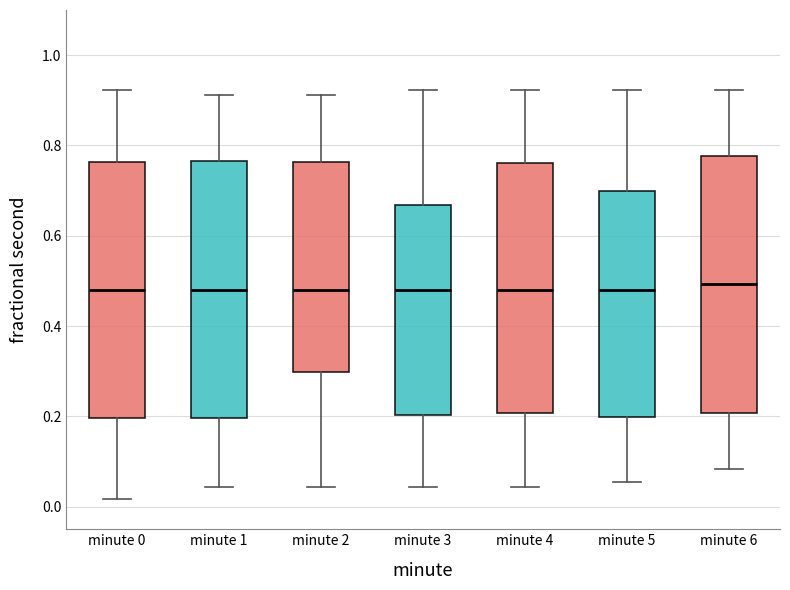

Where is the lower edge of the box for minute 0 on the y-axis? The values are not printed on the chart, so give them approximately, as read against the axis.

0.20